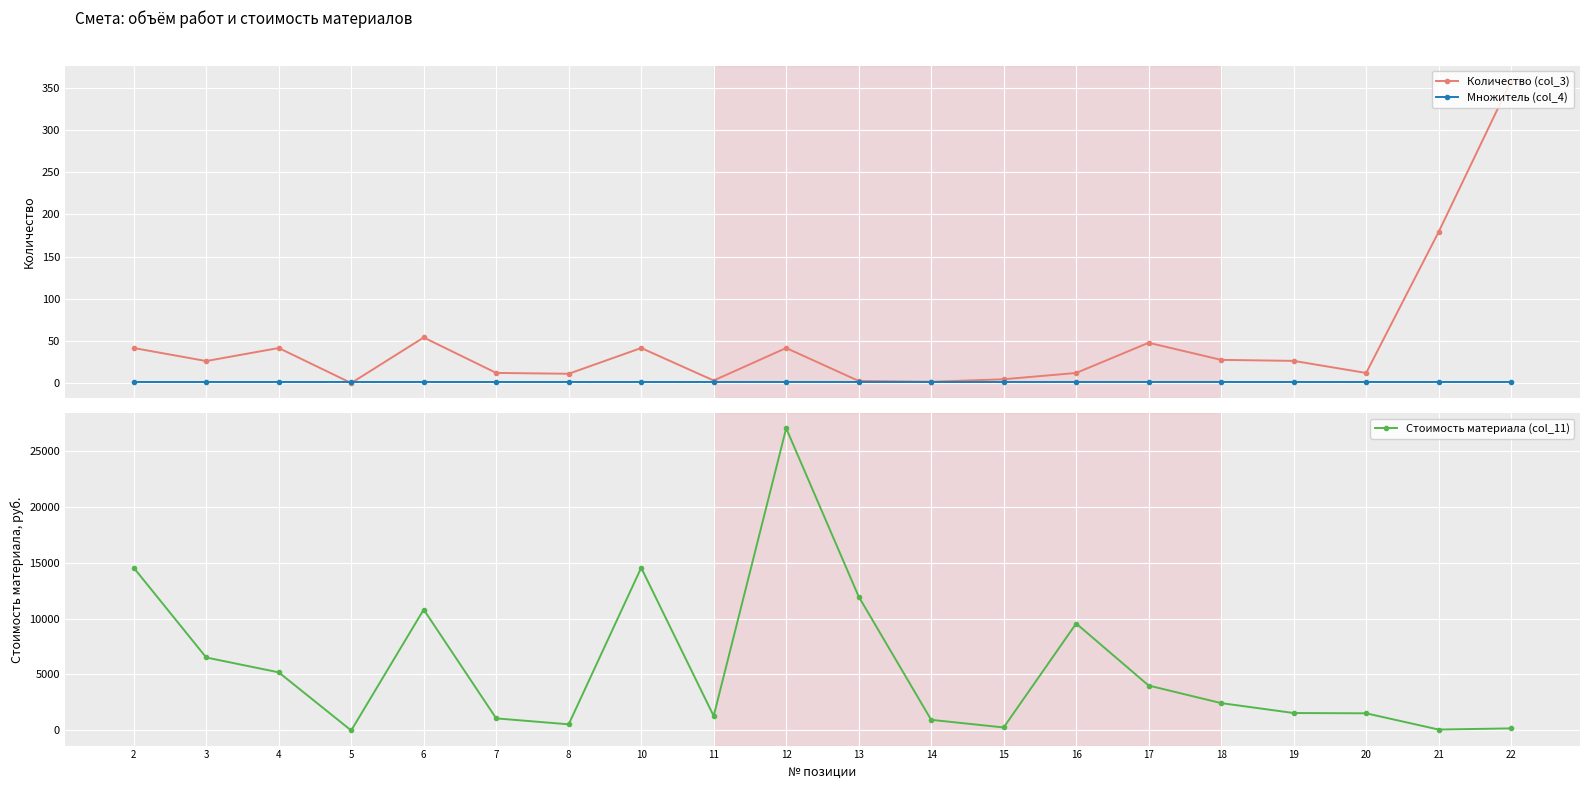

At 19, list the series in order from largest to smallest.

Стоимость материала (col_11), Количество (col_3), Множитель (col_4)